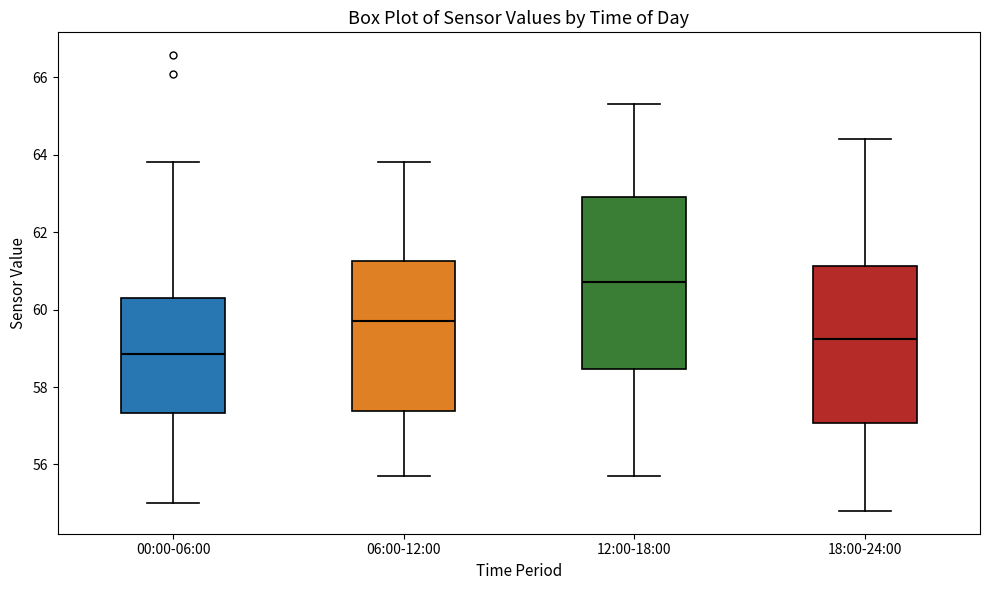

Comparing the boxes themselves (not the whiskers), which one is the tallest?

12:00-18:00